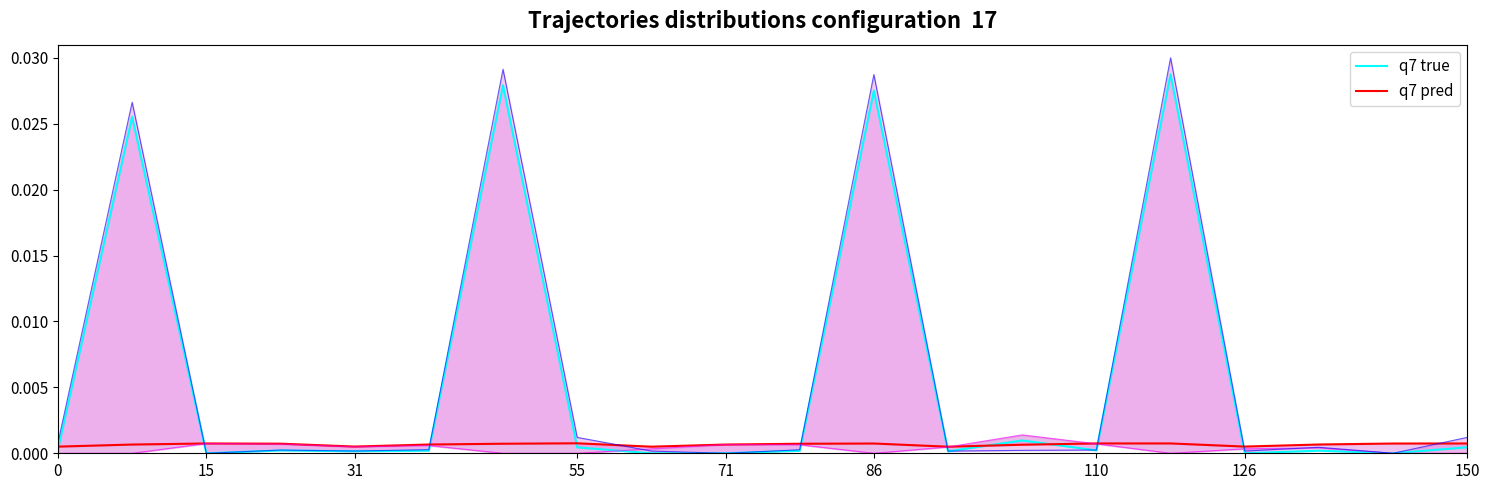

After their last crossing, which series has the higher values: уплачено (col_4) or q7 true?

уплачено (col_4)